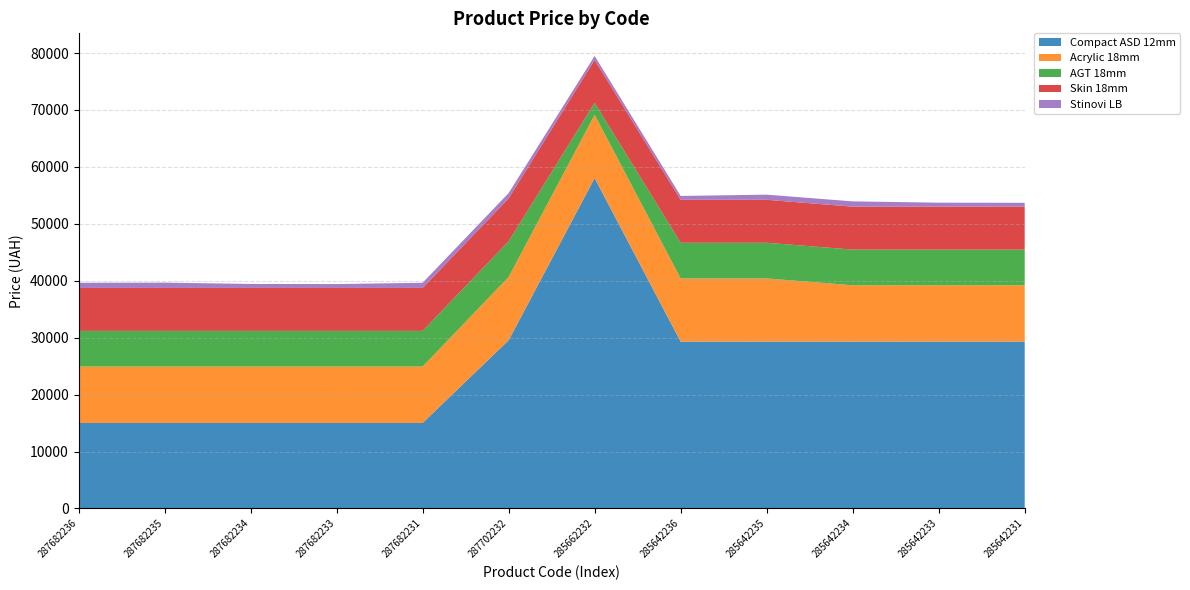

Reading left to right, list all the values displayed in this chart.

Compact ASD 12mm: 15019.2	15019.2	15019.2	15019.2	15019.2	29548.9	58037.0	29294.9	29294.9	29294.9	29294.9	29294.9
Acrylic 18mm: 9908.5	9908.5	9908.5	9908.5	9908.5	11113.6	11113.6	11113.6	11113.6	9908.5	9908.5	9908.5
AGT 18mm: 6266.7	6266.7	6266.7	6266.7	6266.7	6266.7	2094.3	6266.7	6266.7	6266.7	6266.7	6266.7
Skin 18mm: 7545.9	7545.9	7545.9	7545.9	7545.9	7545.9	7545.9	7545.9	7545.9	7545.9	7545.9	7545.9
Stinovi LB: 904.3	928.3	700.4	676.4	904.3	928.3	700.4	676.4	904.3	928.3	700.4	676.4